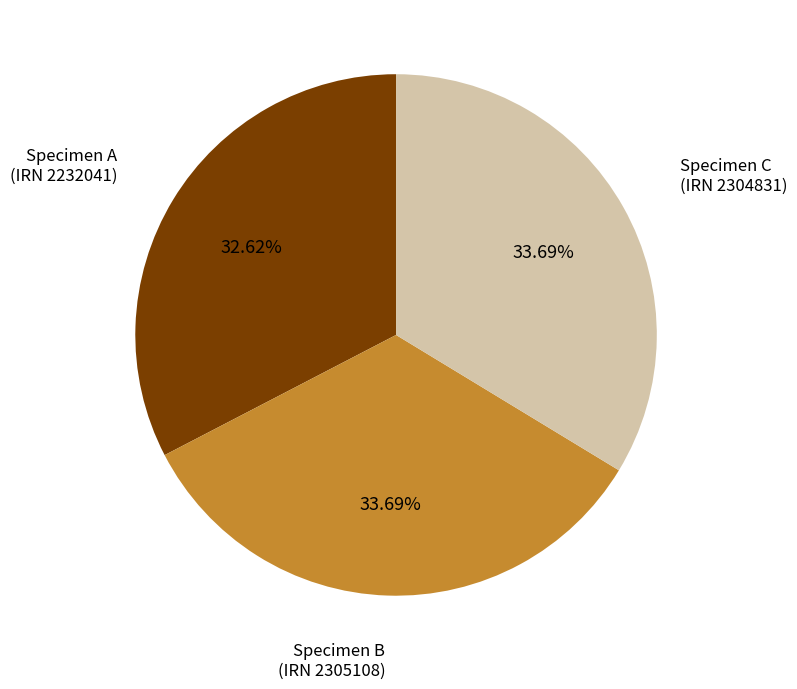

Is there a majority slice in this chart?

No